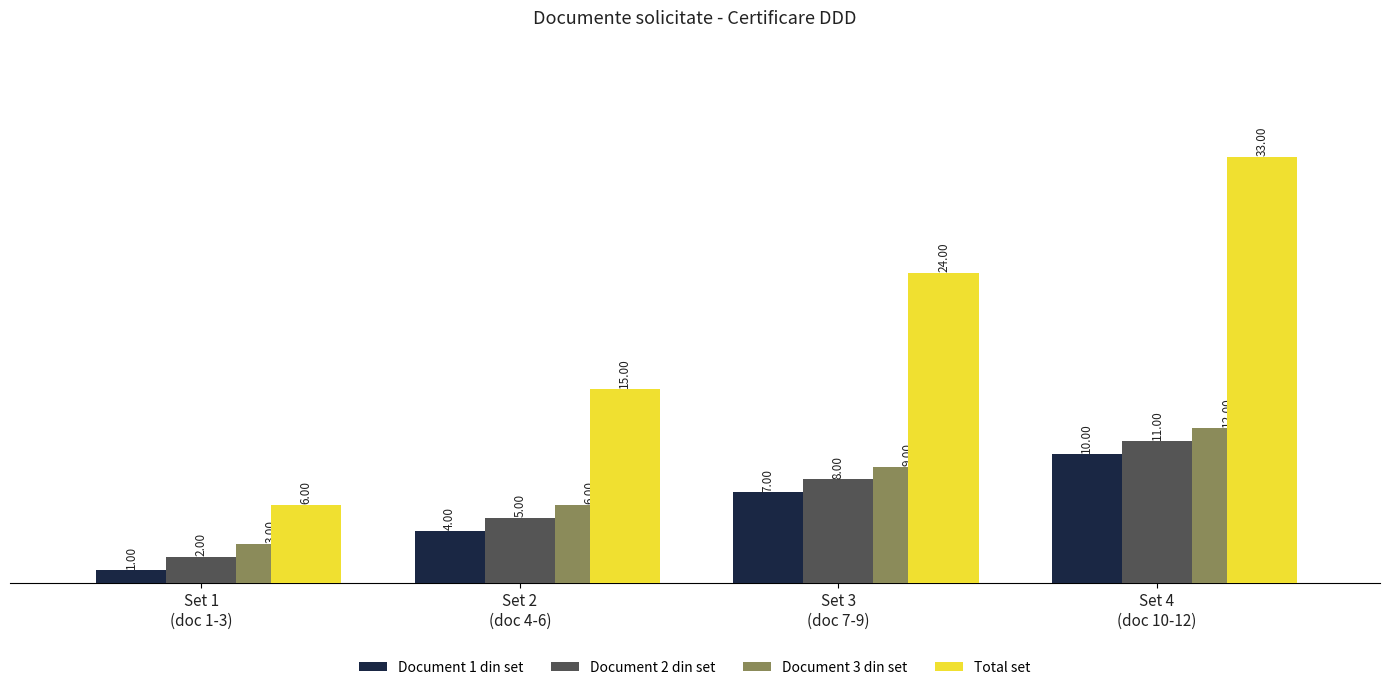

What is the difference between the second highest and minimum values in the Document 3 din set series?

6